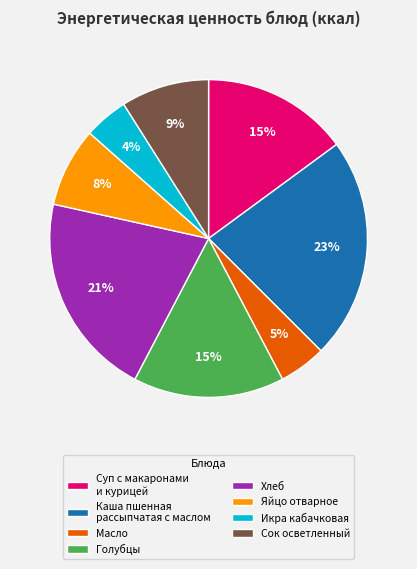

Approximately how many times larger is the value at Сок осветленный compared to Голубцы?

0.6